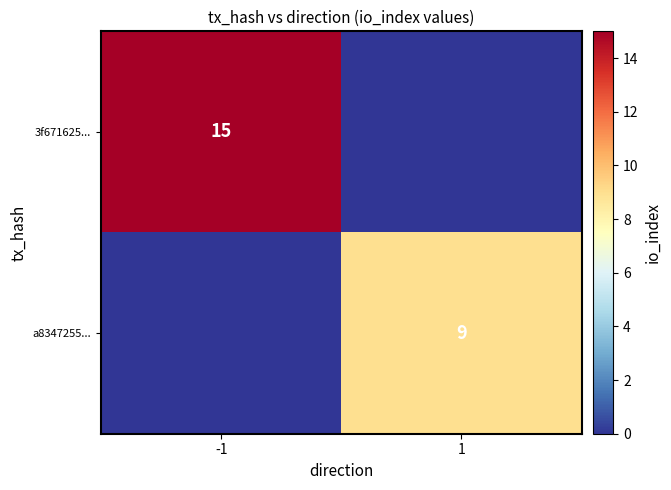

True or false: a8347255... has a value of 3 at 1.

False